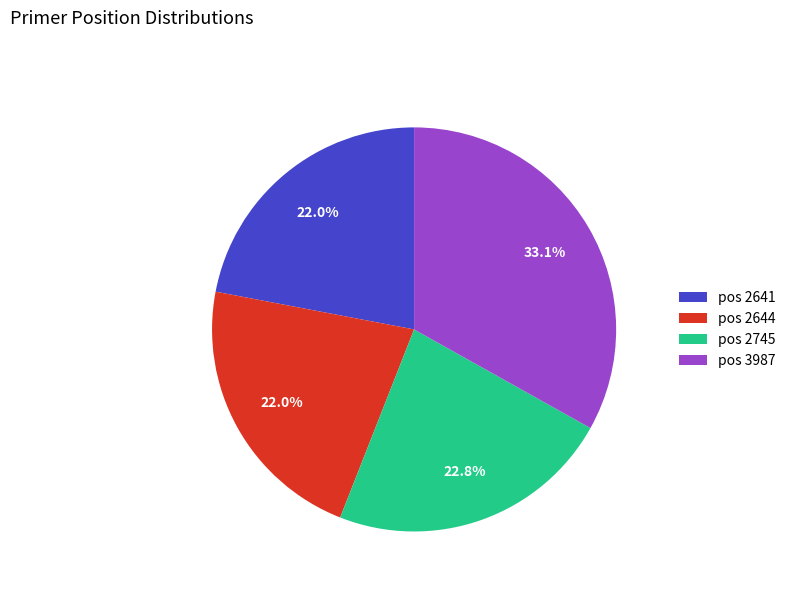

Which slice is the largest?

pos 3987